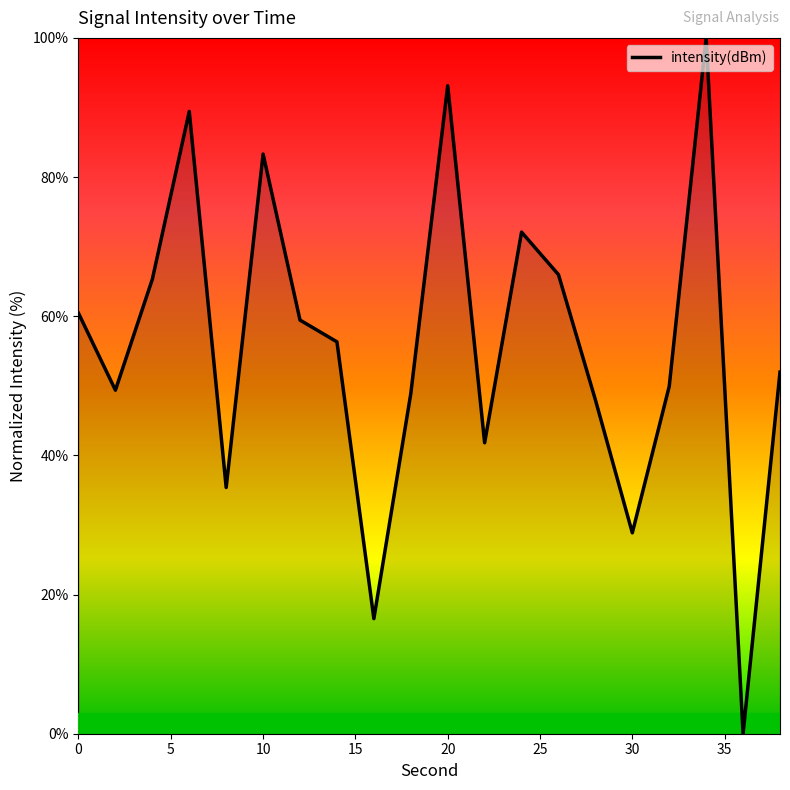

What is the maximum value shown in the chart?

100.0